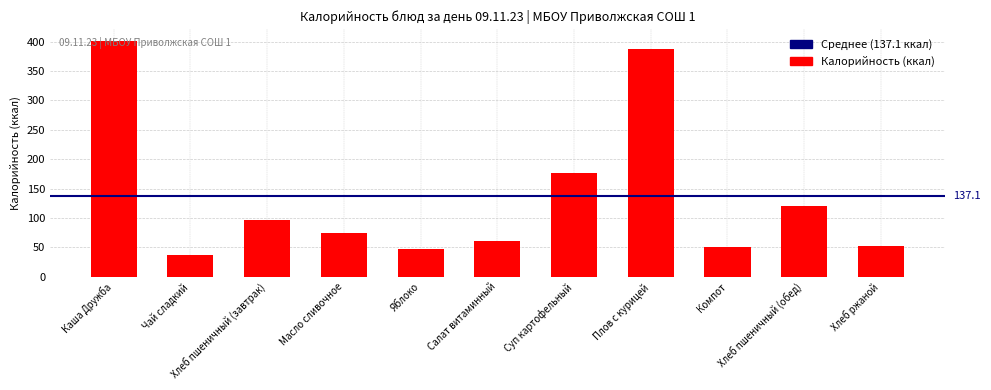

What is the maximum value shown in the chart?

401